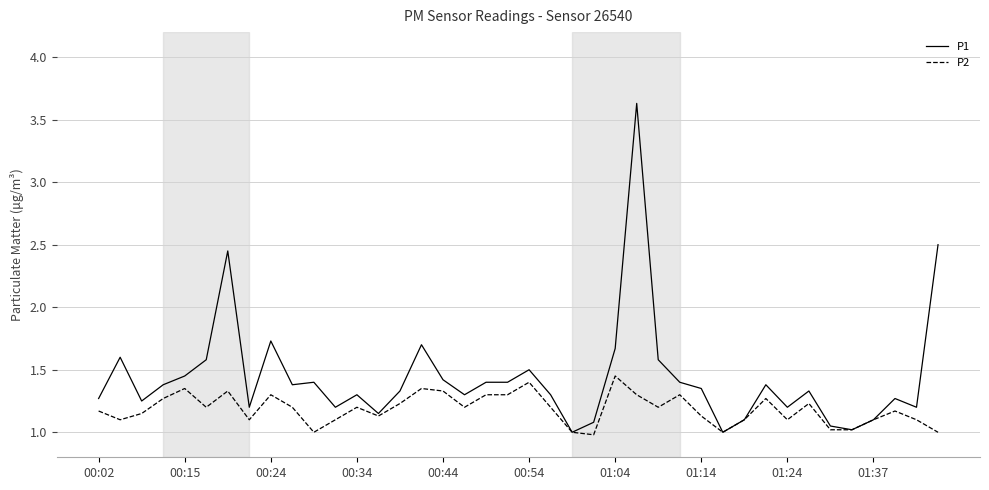

Which series has the widest spread of values?

P1